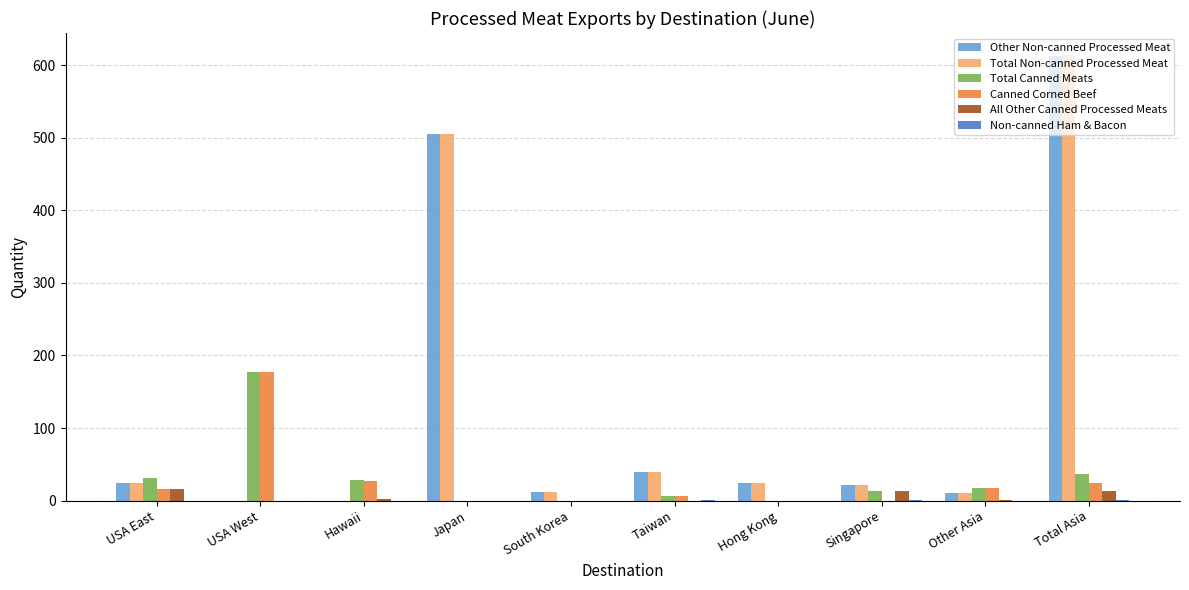

Count the number of data series in this chart.

6